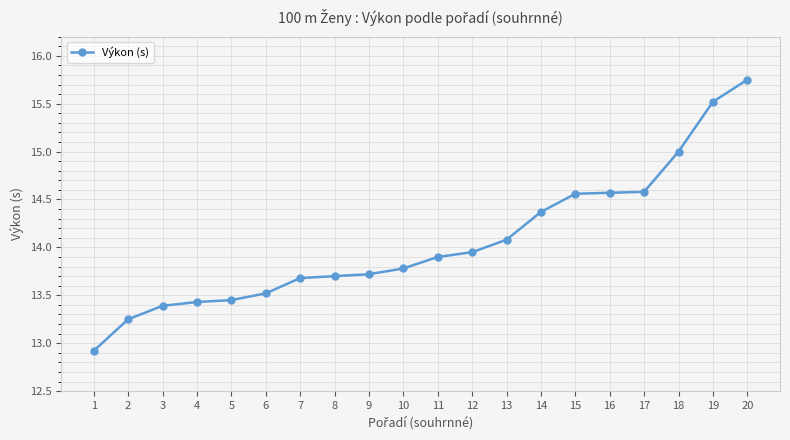

Approximately how many times larger is the value at 16 compared to 17?

1.0